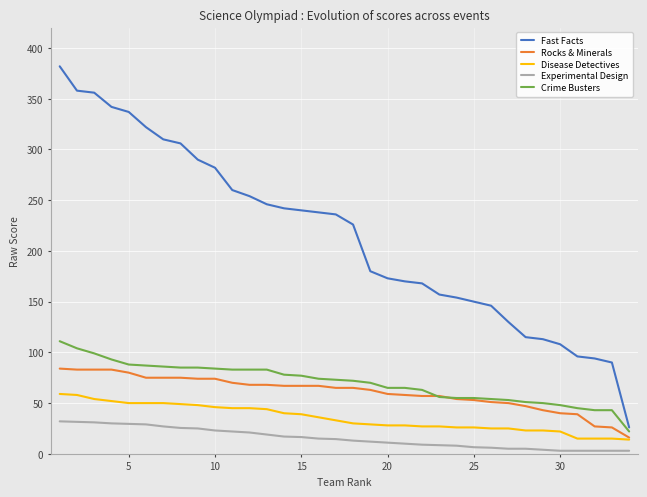

Which series has the largest total across all categories?

Fast Facts